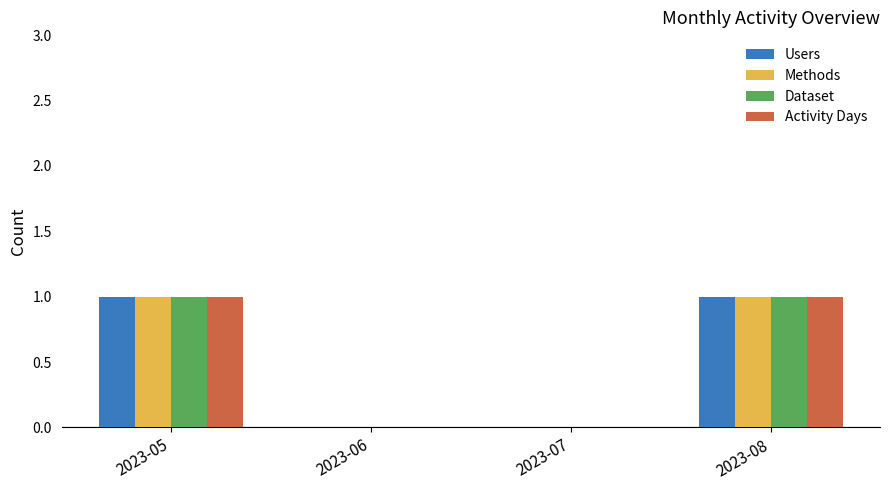

Is it true that Users equals 1 at 2023-08?

True